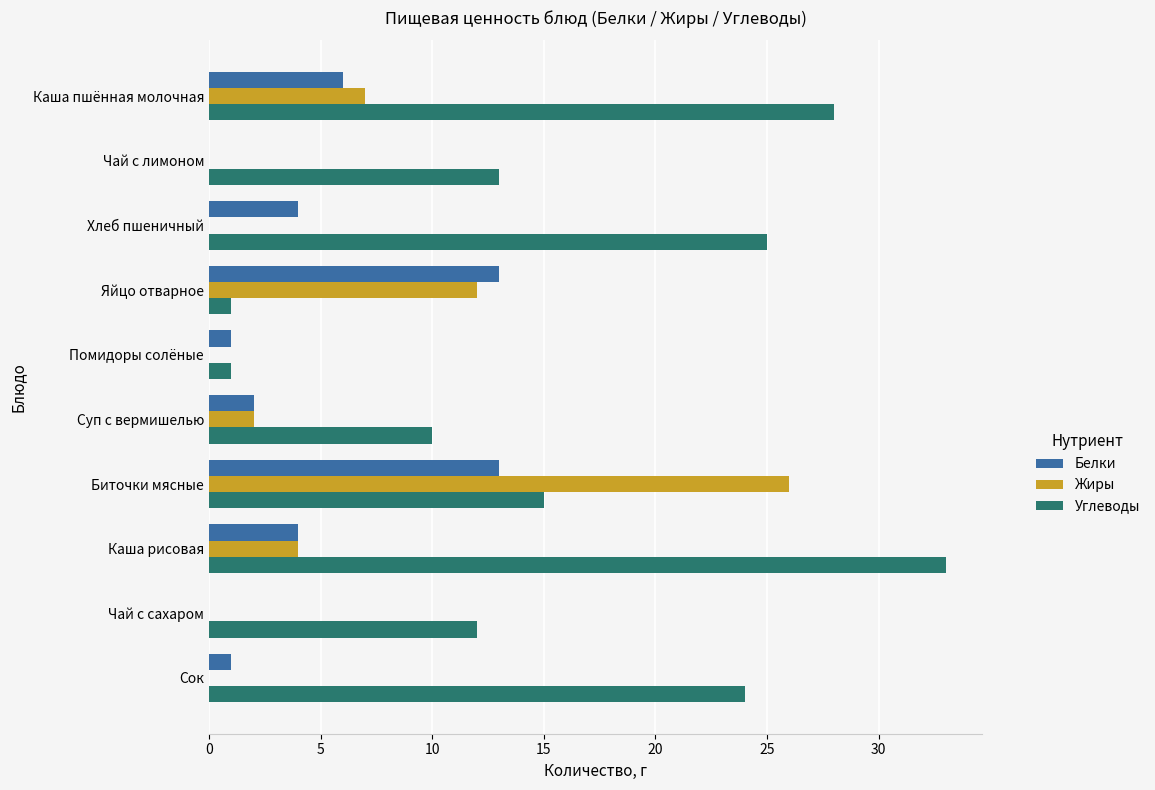

How many series are shown in this chart?

3